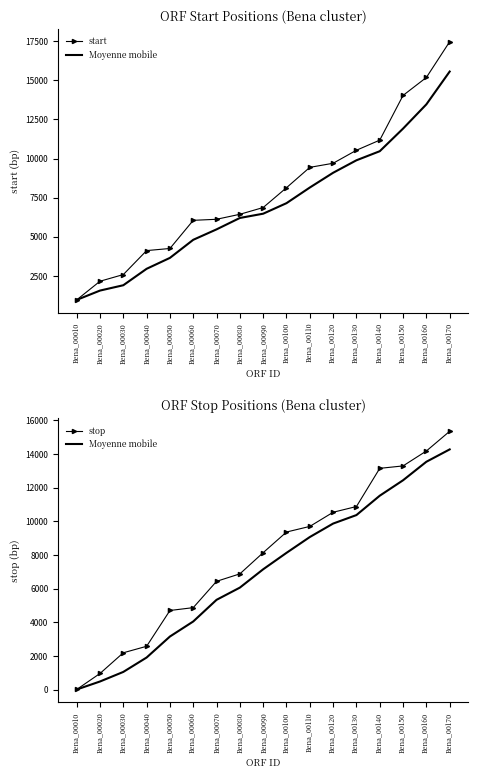

What is the value of the start point at the 15th from the left?

14041.0